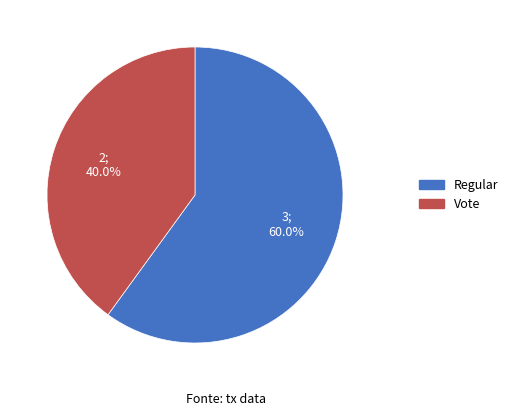

How many segments does this pie chart have?

2